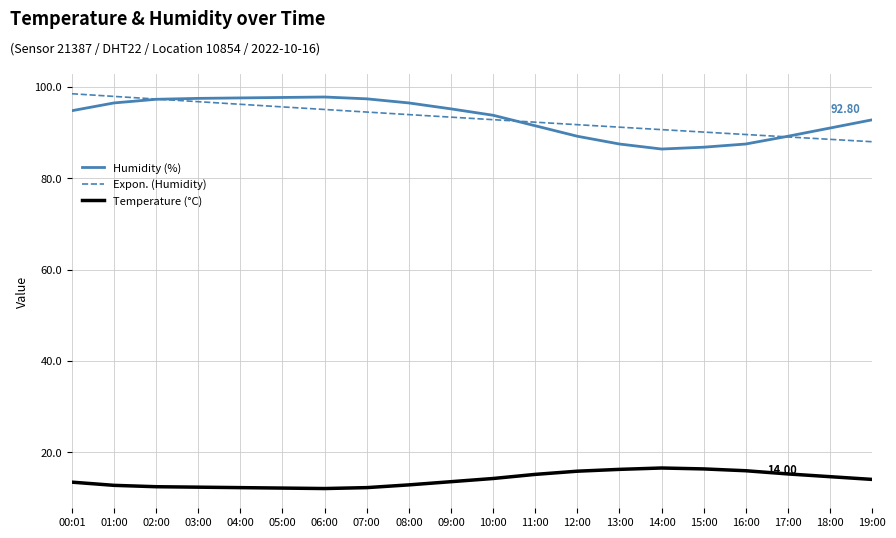

The Temperature (°C) series shows 15.2 at 17:00. True or false?

True